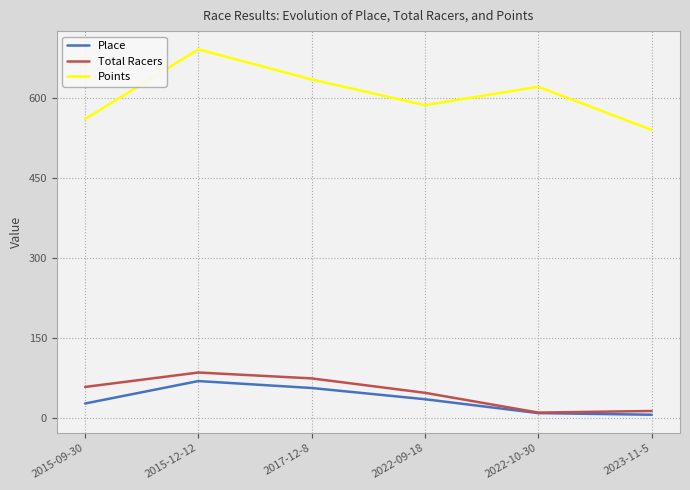

What is the total value across all series at 2015-09-30?

647.3